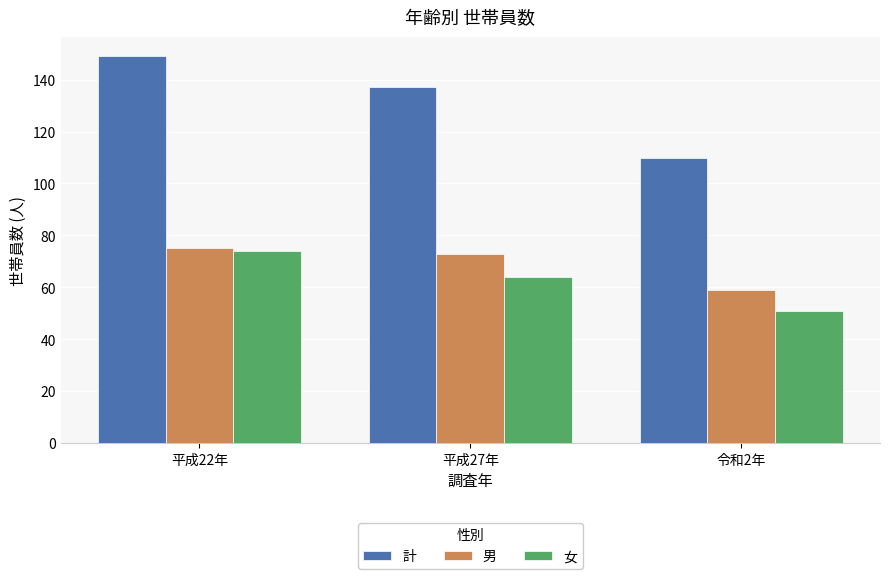

The value of 男 at 令和2年 is 97. True or false?

False